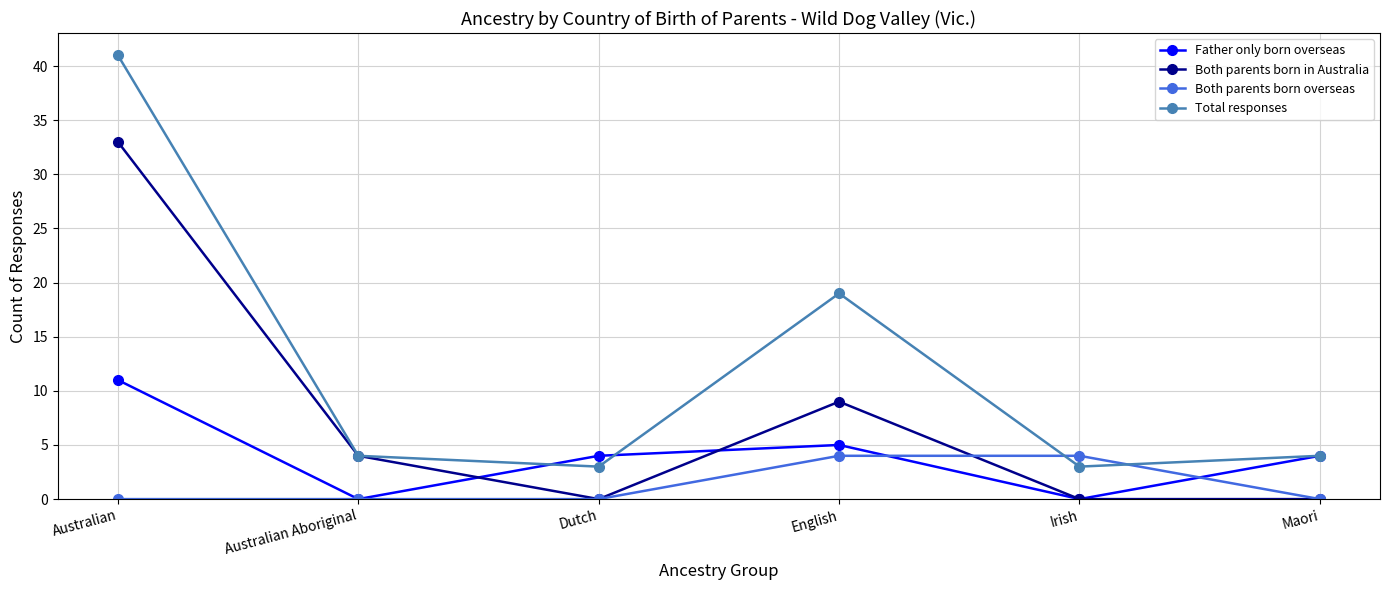

What is the difference between the highest and lowest values at Irish?

4